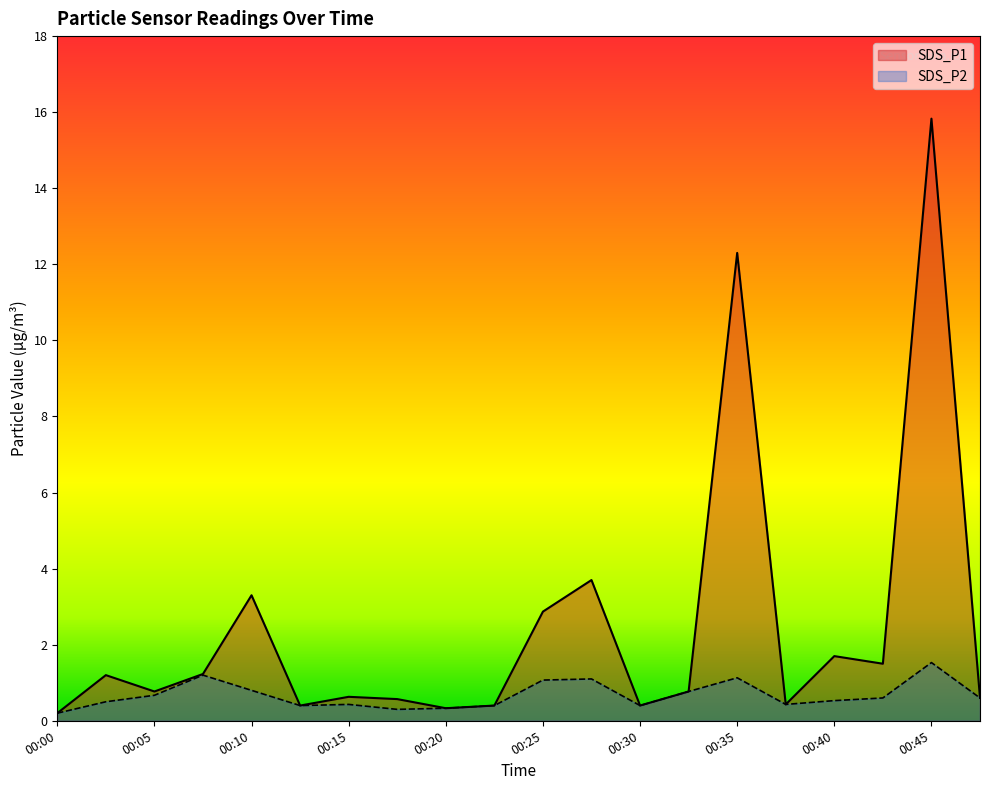

Which series has the largest total across all categories?

SDS_P1